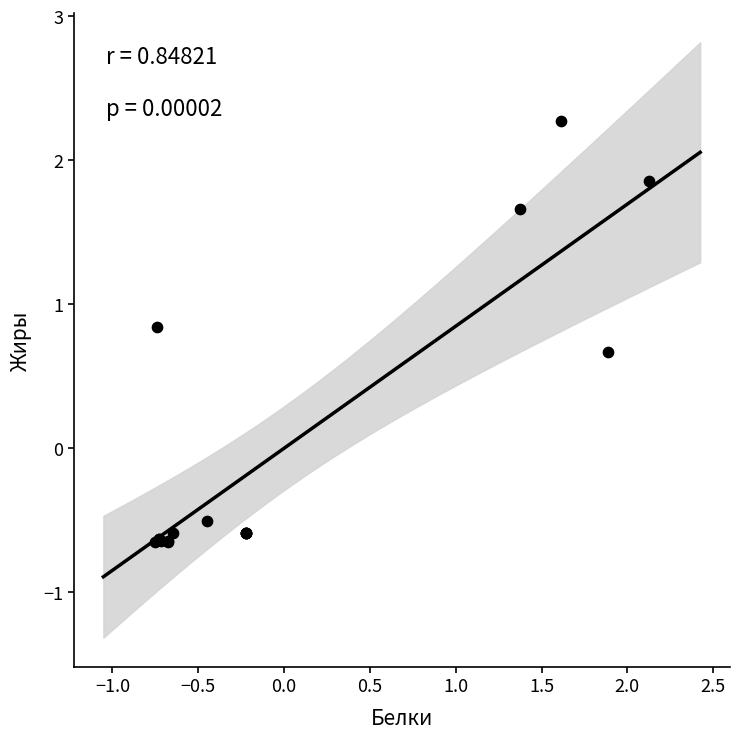

What Y value in the scatter plot is closest to 0?

-0.5